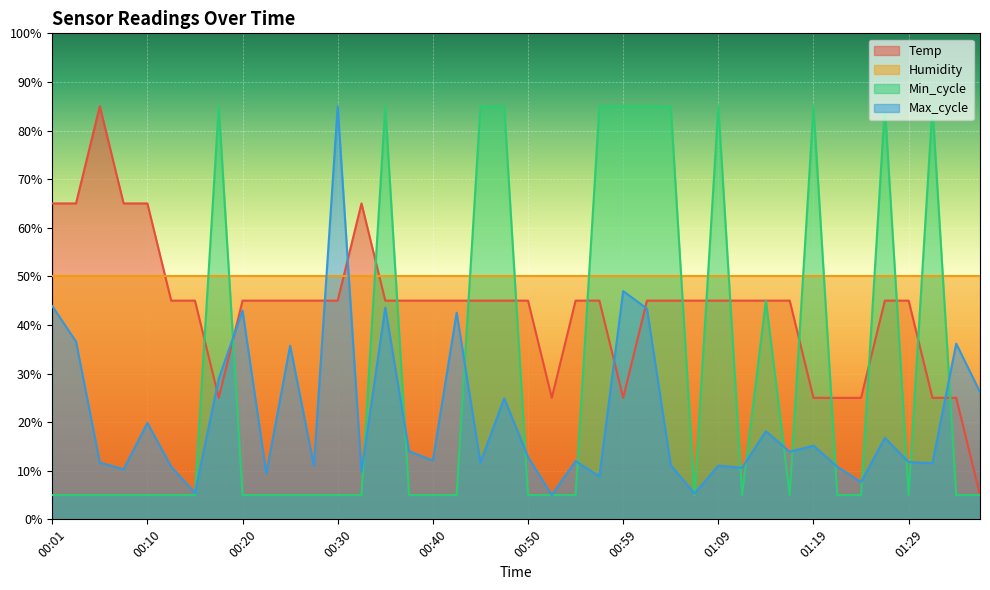

What is the smallest value displayed?

5.0